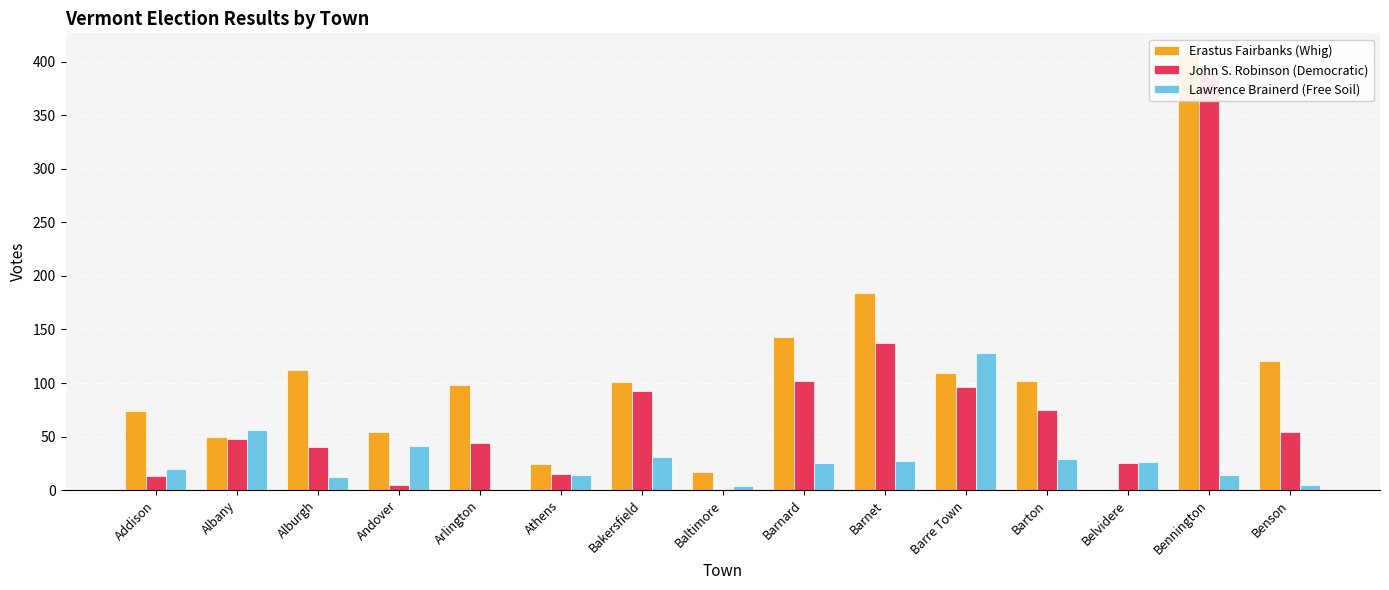

Where does the John S. Robinson (Democratic) series first go above 48?

Bakersfield